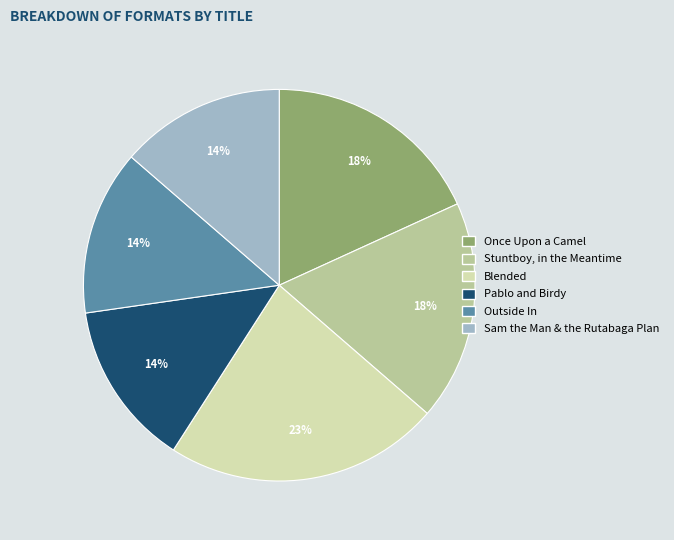

Does Stuntboy, in the Meantime represent more than half of the total?

No